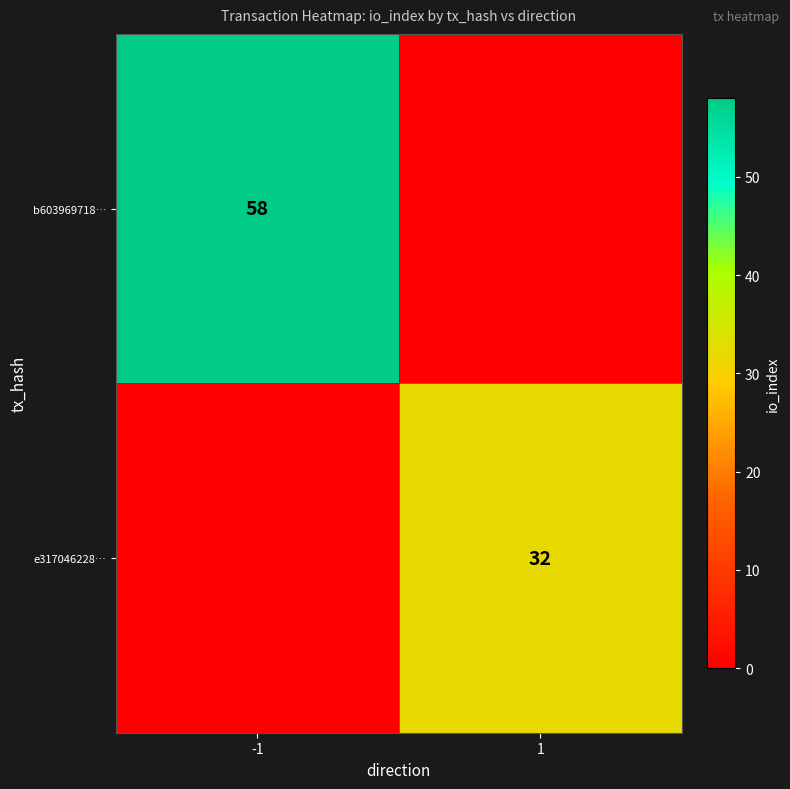

Is it true that b603969718… equals 14 at -1?

False